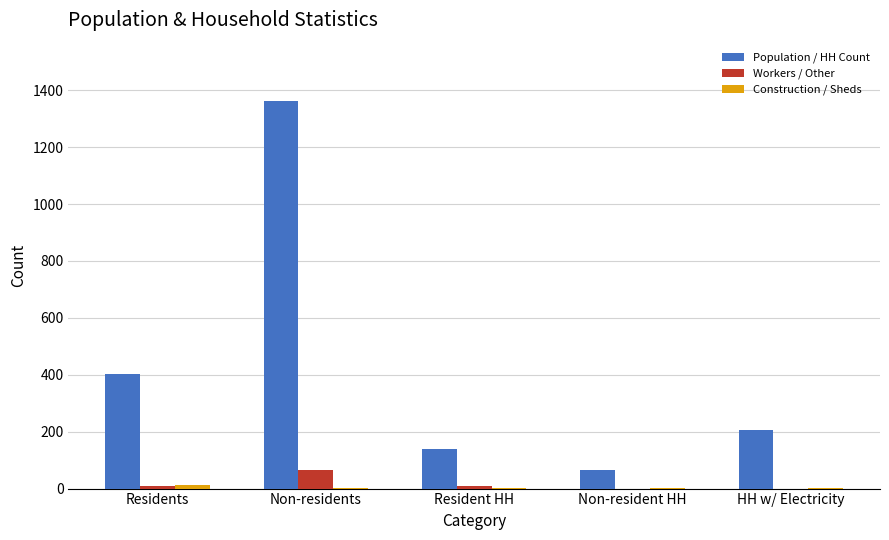

Which series has the largest total across all categories?

Population / HH Count